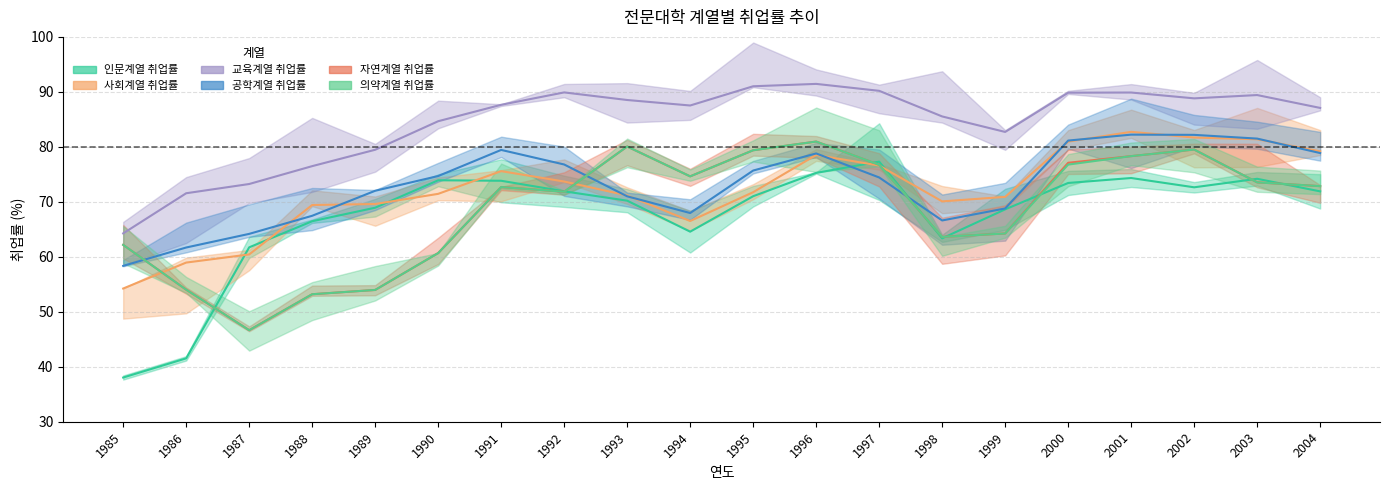

In 자연계열 취업률, how many points are lower than both neighbors (excluding endpoints)?

4